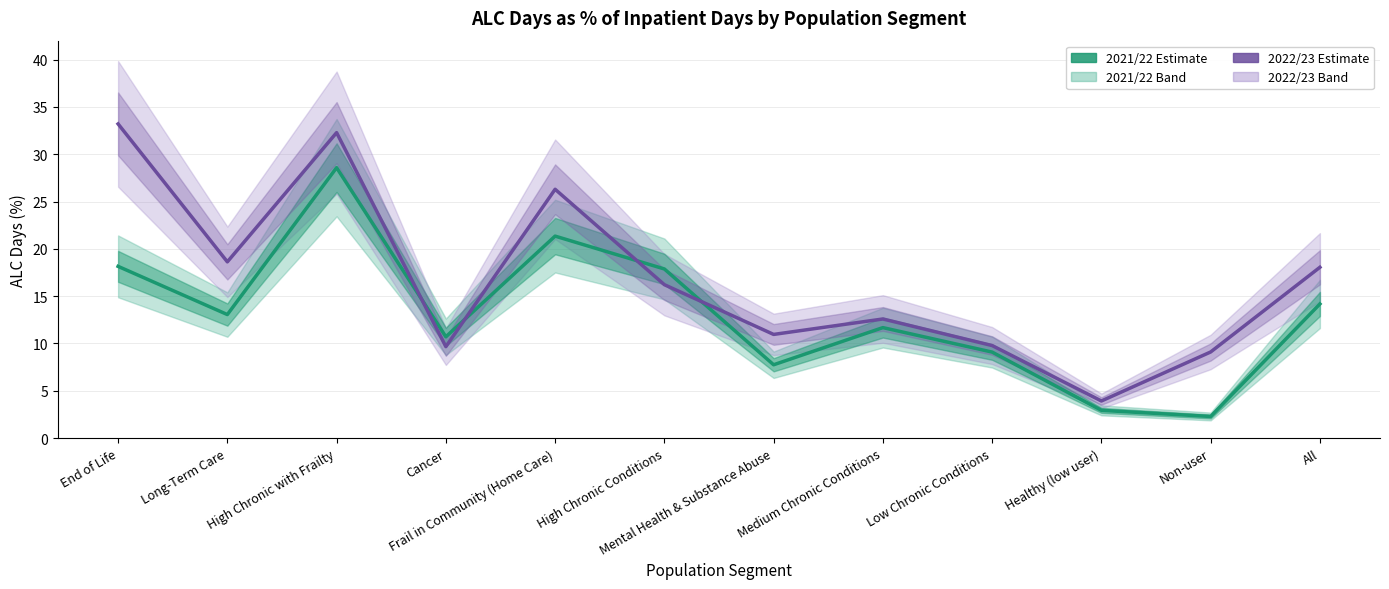

What is the greatest value displayed?

33.2